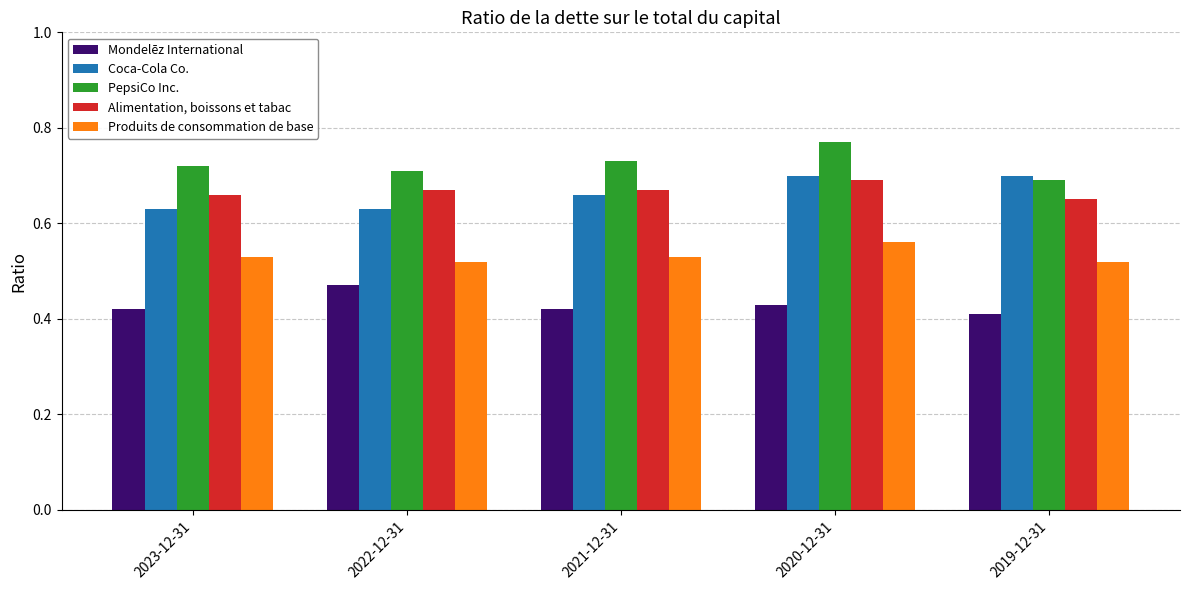

What is the difference between the highest and lowest values at 2023-12-31?

0.3